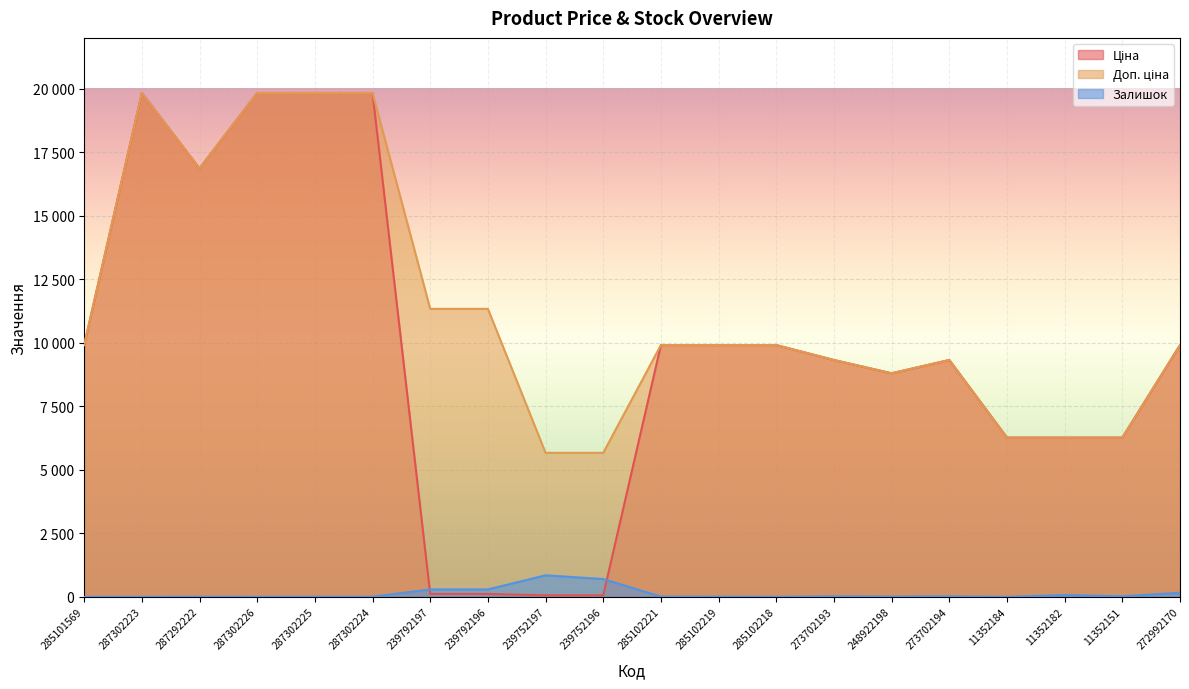

True or false: Доп. ціна and Залишок cross at least once.

False